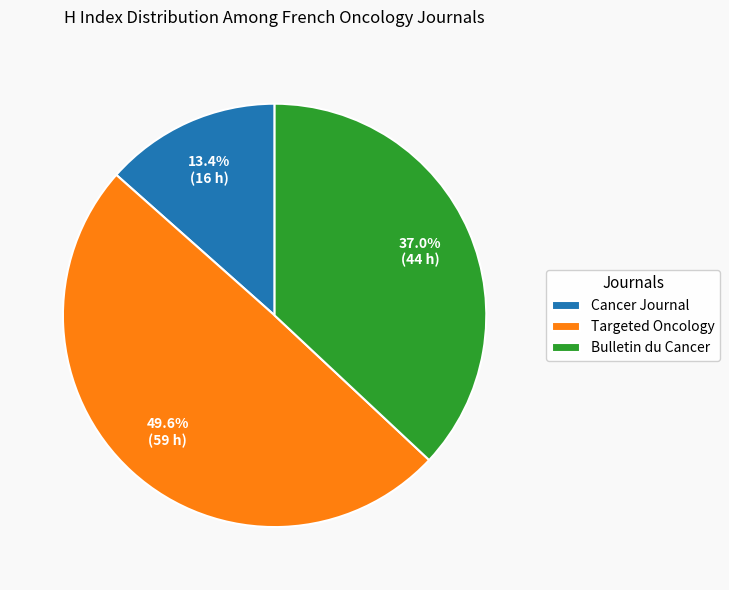

What is the ratio of the value at Targeted Oncology to the value at Bulletin du Cancer?

1.3